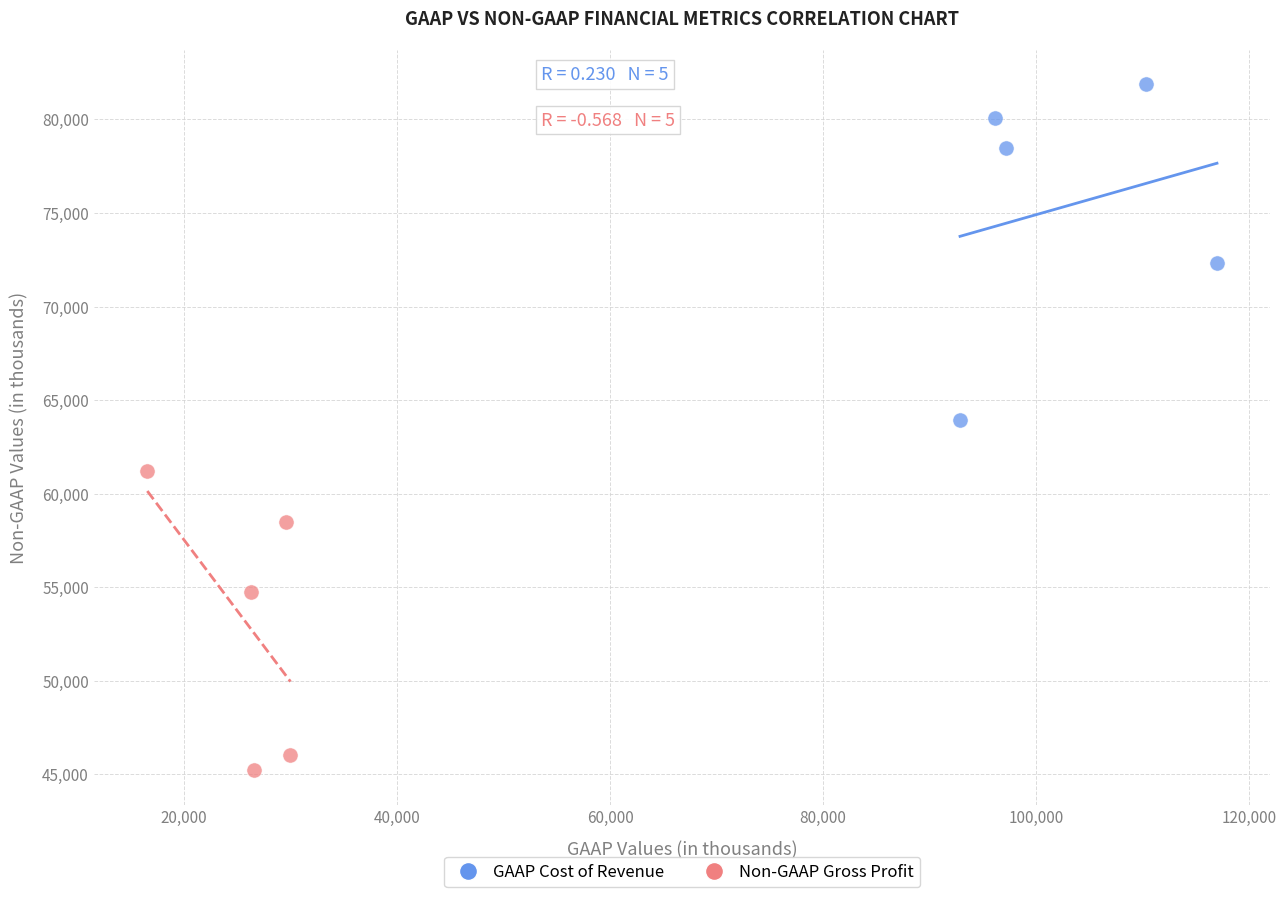

Which series has the largest Y range (max minus min)?

GAAP Cost of Revenue